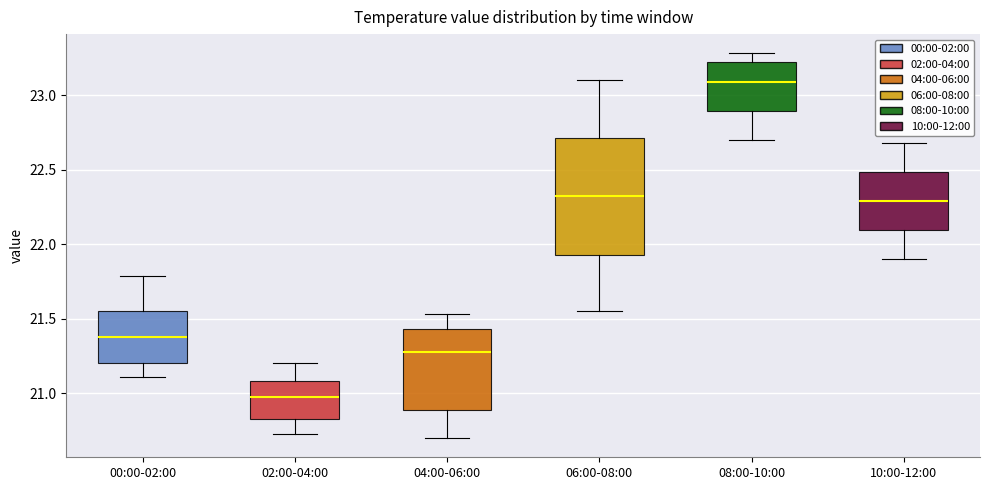

Where is the upper edge of the box for 06:00-08:00 on the y-axis? The values are not printed on the chart, so give them approximately, as read against the axis.

22.70